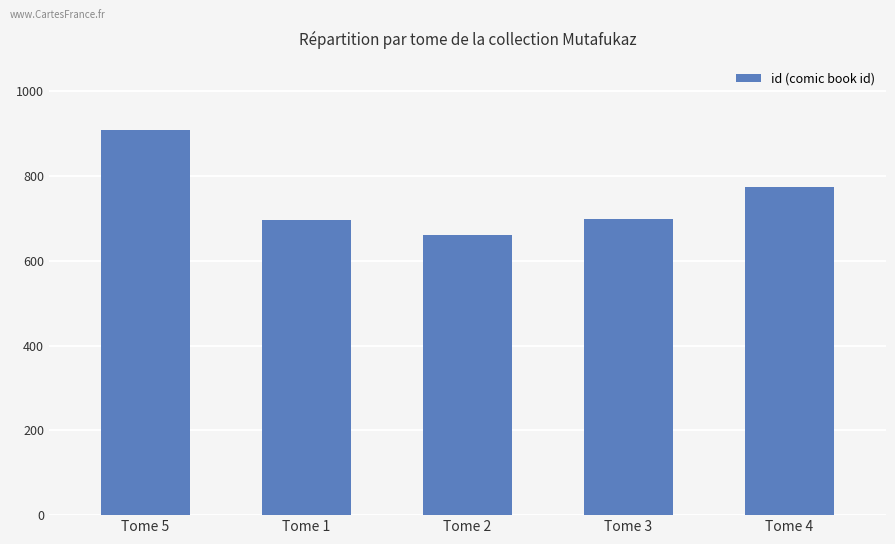

What is the value of the 5th bar from the left?

773